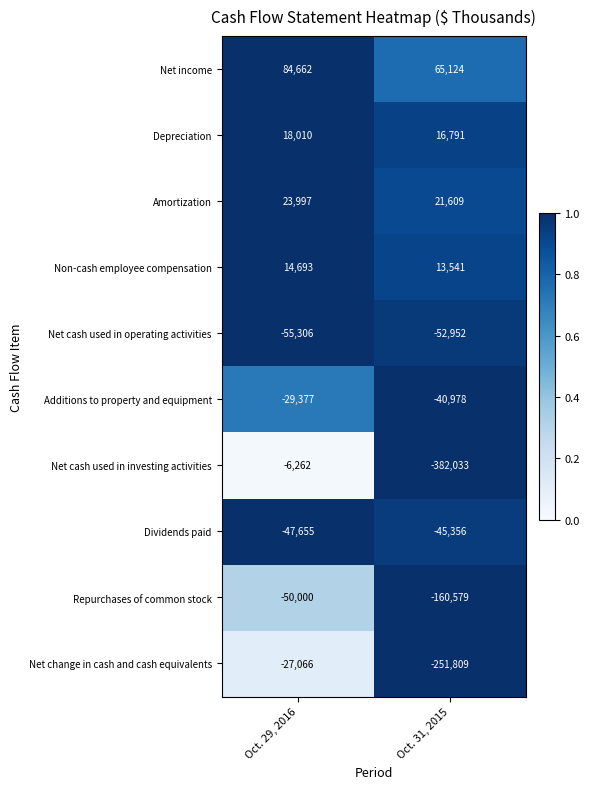

Reading right to left, what are all the values shown in this chart?

Net income: 65124	84662
Depreciation: 16791	18010
Amortization: 21609	23997
Non-cash employee compensation: 13541	14693
Net cash used in operating activities: -52952	-55306
Additions to property and equipment: -40978	-29377
Net cash used in investing activities: -382033	-6262
Dividends paid: -45356	-47655
Repurchases of common stock: -160579	-50000
Net change in cash and cash equivalents: -251809	-27066